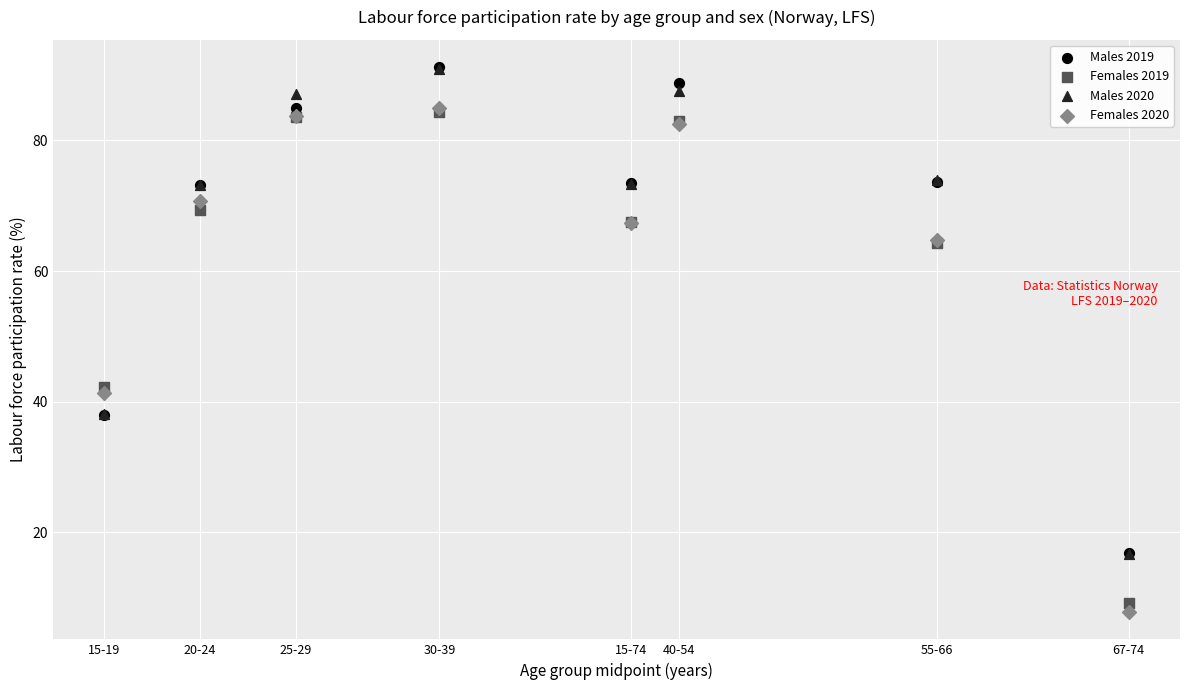

What are all the series names shown in the legend?

Males 2019, Females 2019, Males 2020, Females 2020